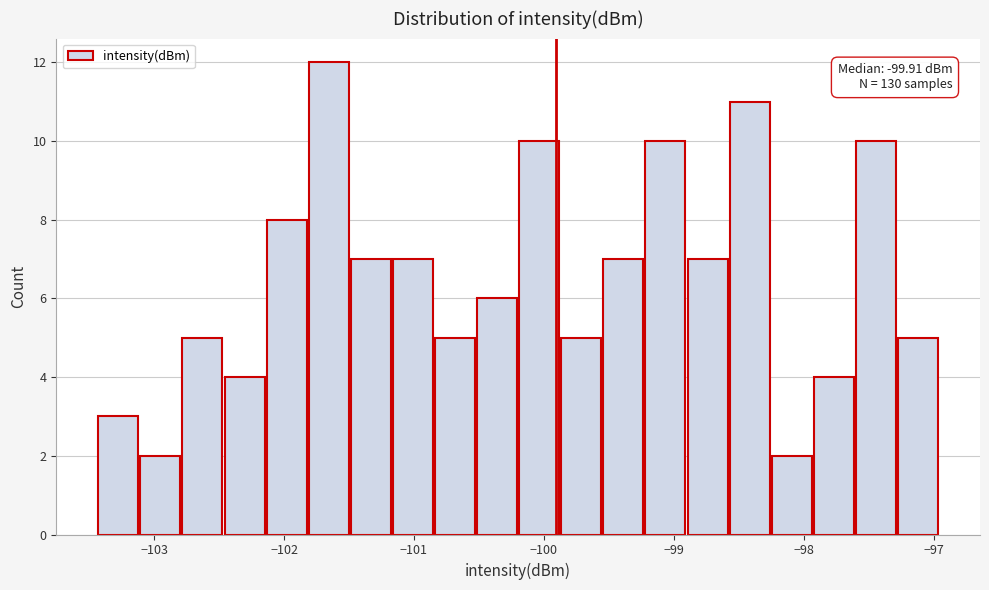

Read against the x-axis, roughly where is the centre of the tallest bar?

-101.7